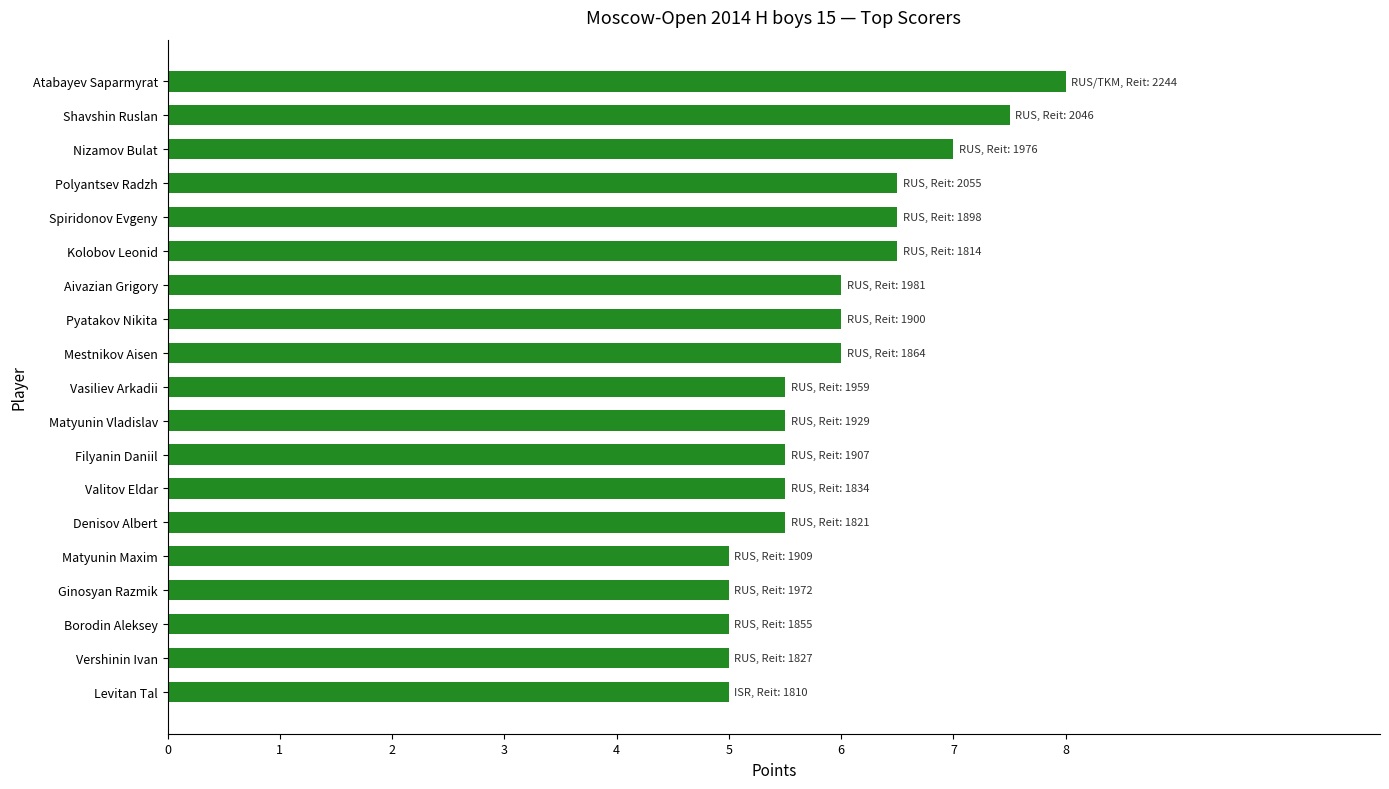

Which label corresponds to the largest value in the chart?

Atabayev Saparmyrat